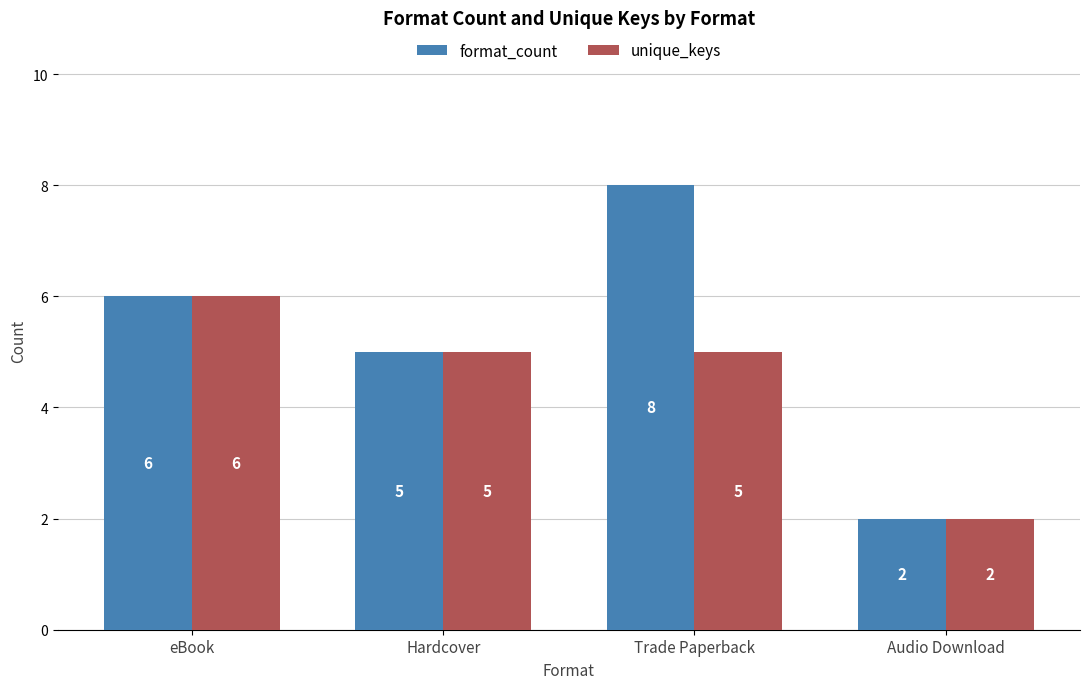

Which series changed the most between Hardcover and Trade Paperback?

format_count